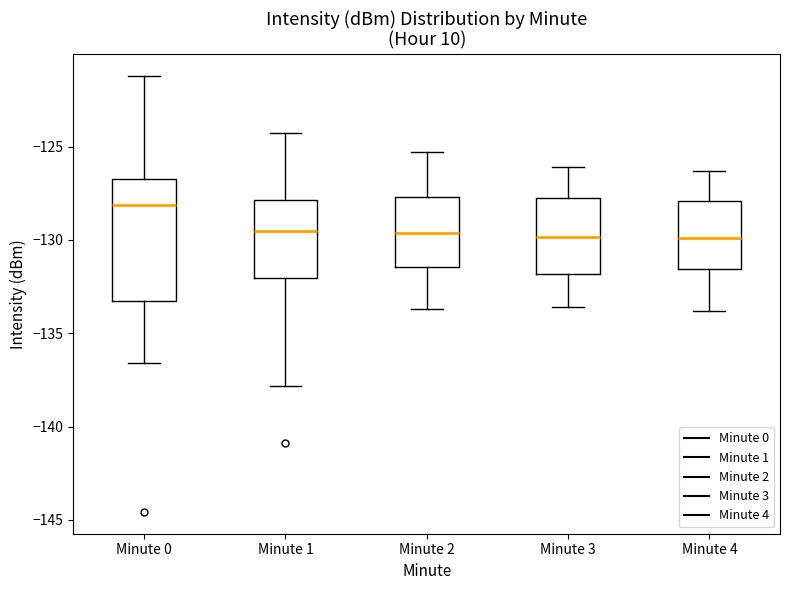

Comparing the boxes themselves (not the whiskers), which one is the tallest?

Minute 0